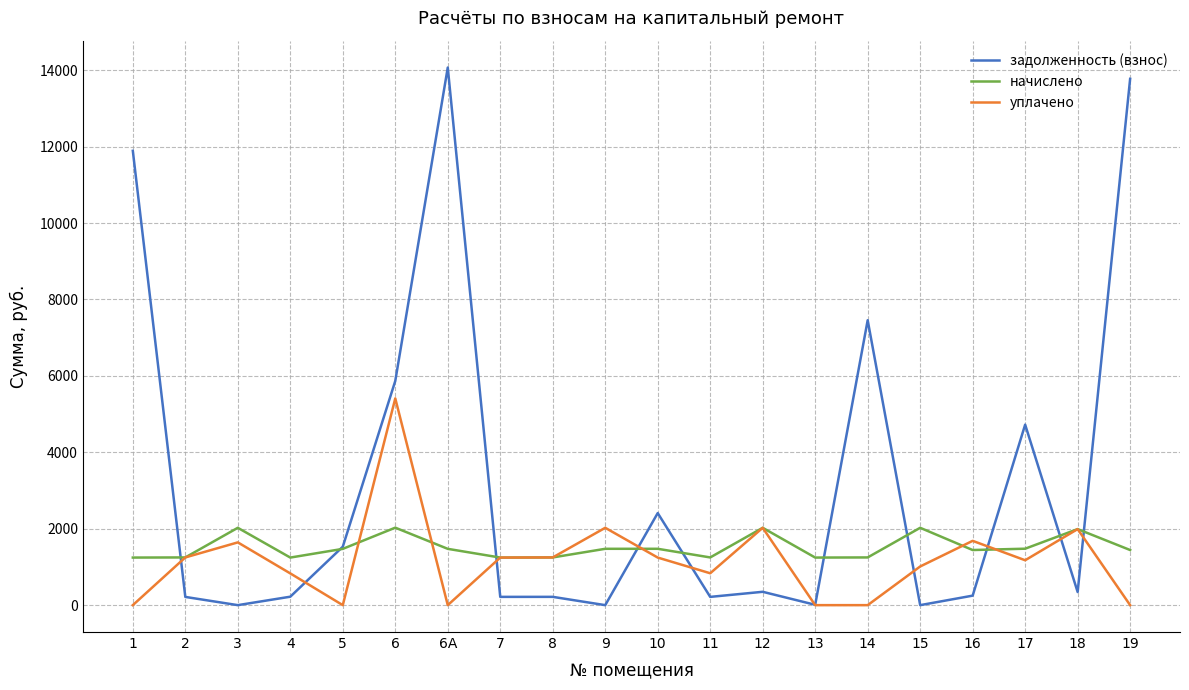

At 14, list the series in order from largest to smallest.

задолженность (взнос), начислено, уплачено